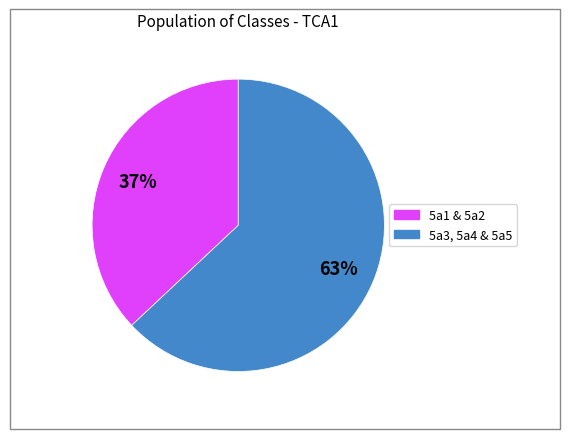

Is there a majority slice in this chart?

Yes